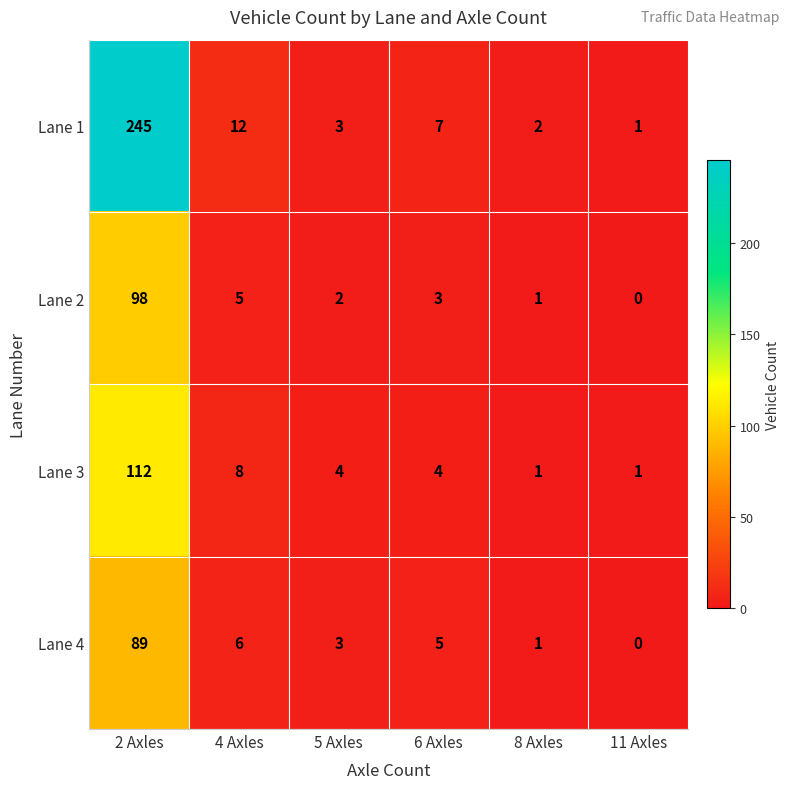

At how many categories does at least one series exceed 165?

1